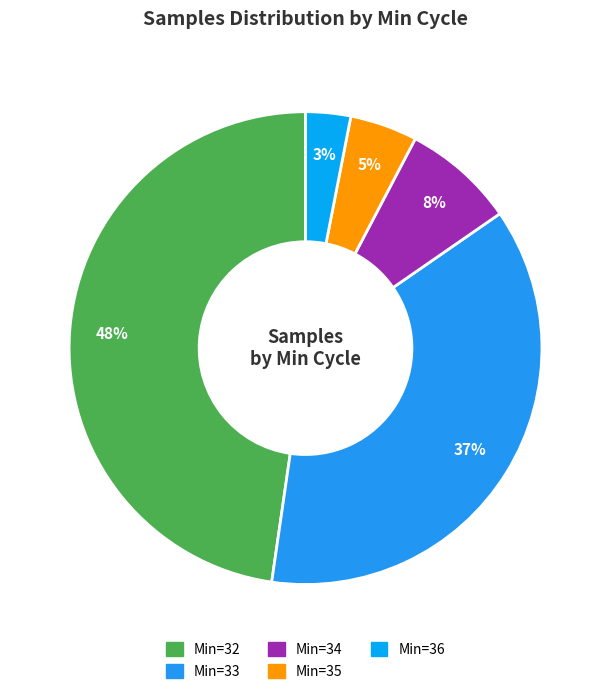

Count the number of slices in the pie.

5